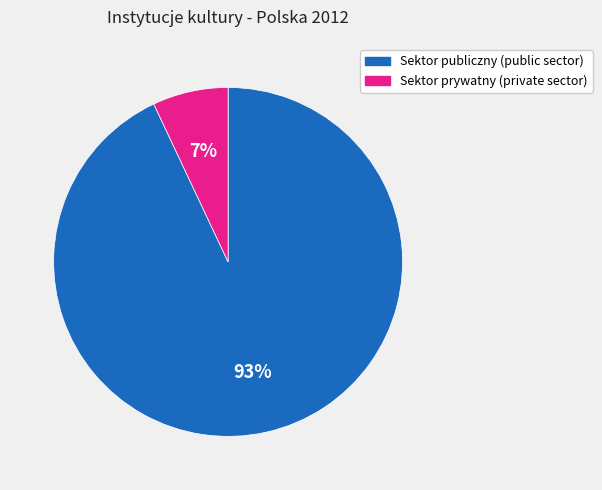

How many slices are in this pie chart?

2